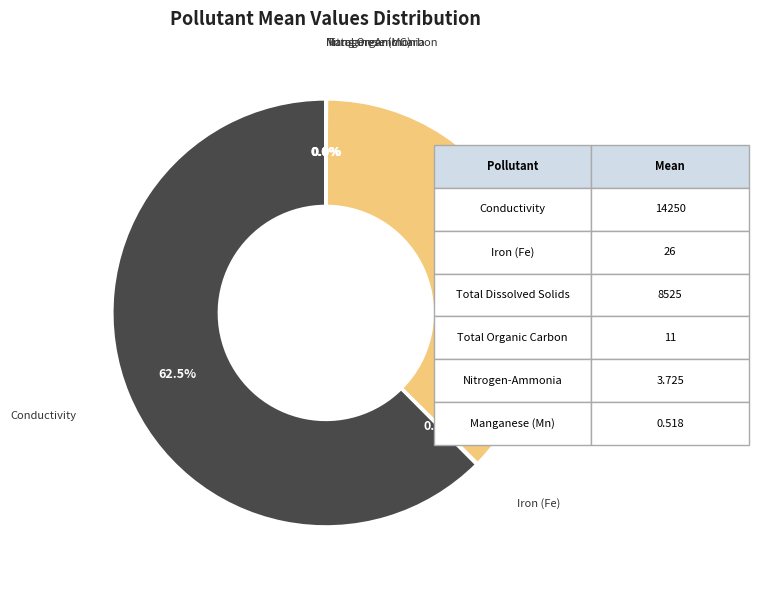

Is there any slice that represents more than half of the pie?

Yes